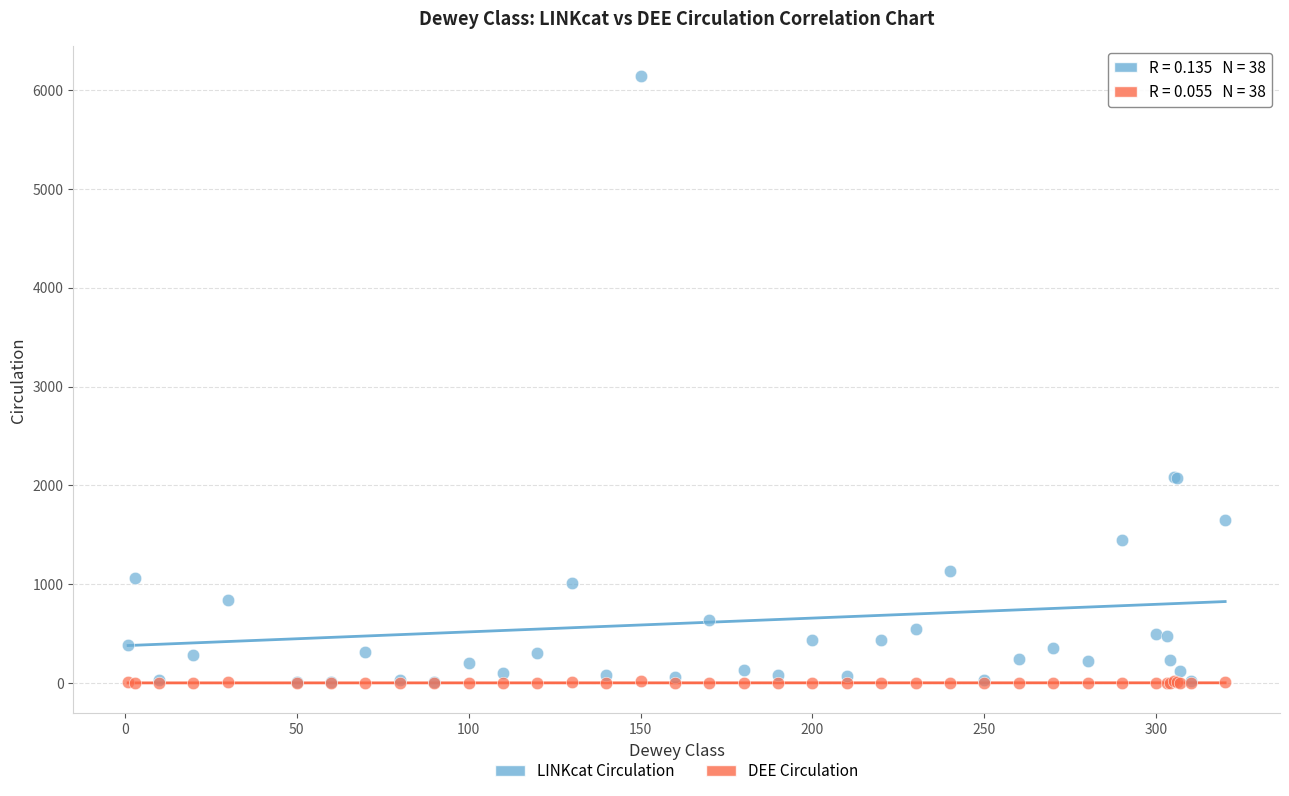

What are all the series names shown in the legend?

LINKcat Circulation, DEE Circulation